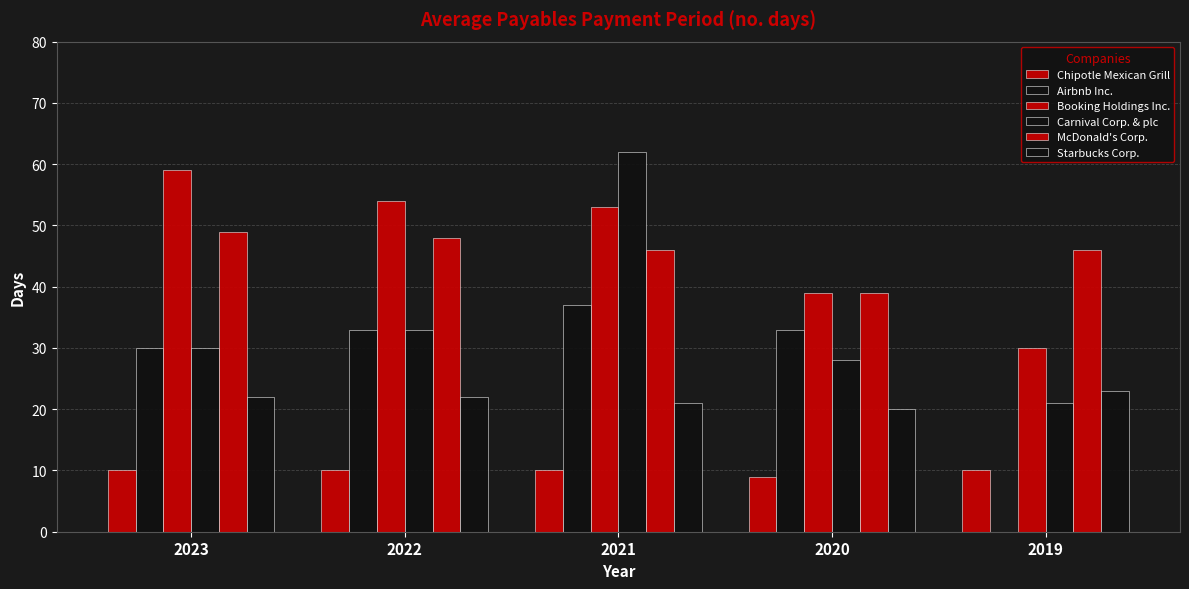

How many distinct data groups are displayed?

6